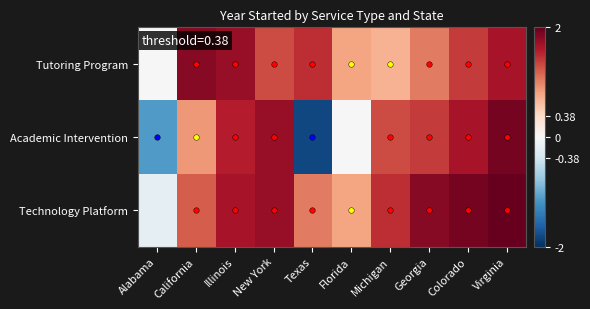

Reading right to left, extract all data points from this chart.

Tutoring Program: Virginia=1.7	Colorado=1.4	Georgia=1.0	Michigan=0.7	Florida=0.8	Texas=1.5	New York=1.3	Illinois=1.7	California=1.8	Alabama=0.0
Academic Intervention: Virginia=1.9	Colorado=1.7	Georgia=1.4	Michigan=1.3	Florida=0.0	Texas=-1.8	New York=1.7	Illinois=1.6	California=0.9	Alabama=-1.1
Technology Platform: Virginia=2.0	Colorado=1.9	Georgia=1.8	Michigan=1.5	Florida=0.8	Texas=1.0	New York=1.7	Illinois=1.7	California=1.2	Alabama=-0.2